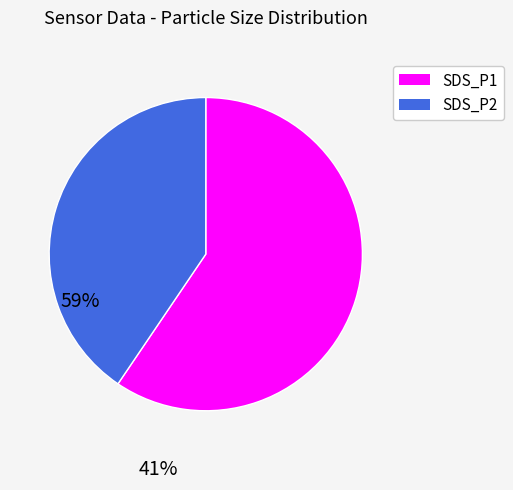

Does SDS_P1 represent more than half of the total?

Yes